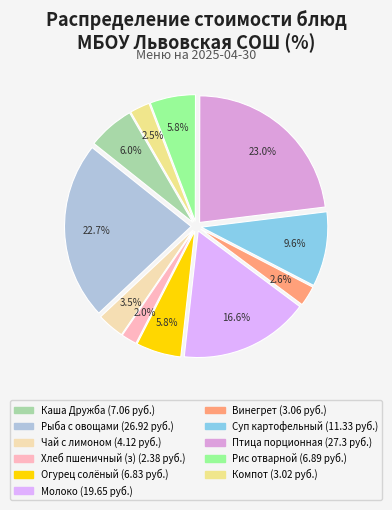

Rank the categories by value from lowest to highest.

Хлеб пшеничный (завтрак), Компот из сухофруктов, Винегрет овощной, Чай с лимоном, Огурец солёный, Рис отварной, Каша Дружба с маслом, Суп картофельный, Молоко в упаковке, Рыба запечённая с овощами, Птица порционная